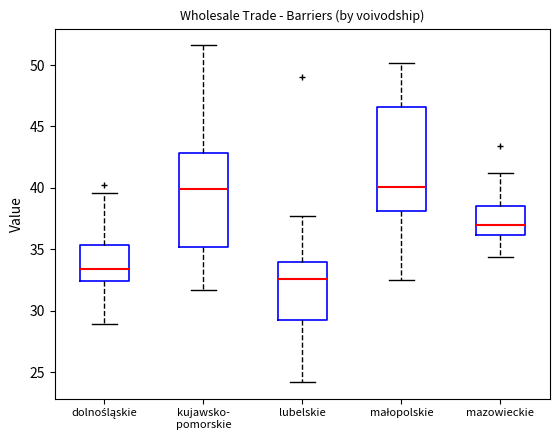

Comparing the boxes themselves (not the whiskers), which one is the tallest?

małopolskie